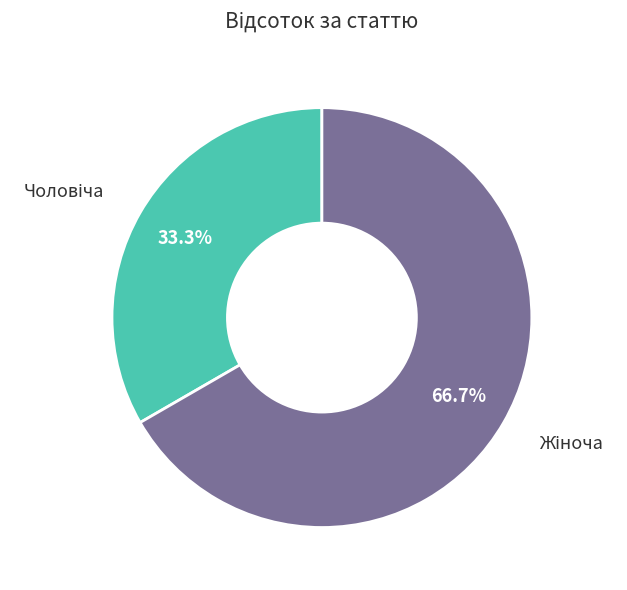

Is there a majority slice in this chart?

Yes